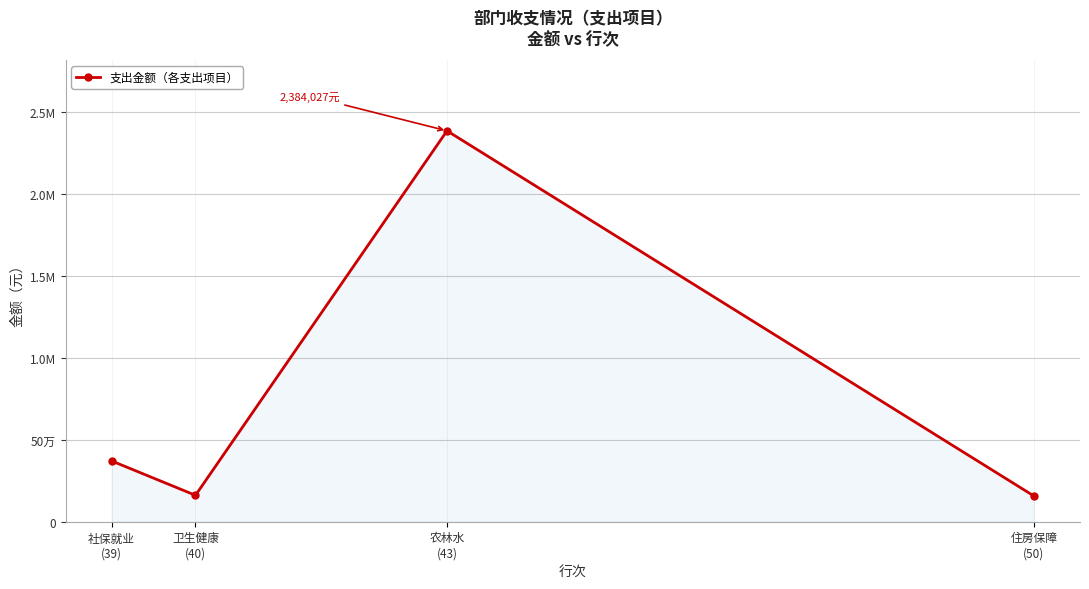

Does the chart have visible grid lines?

Yes